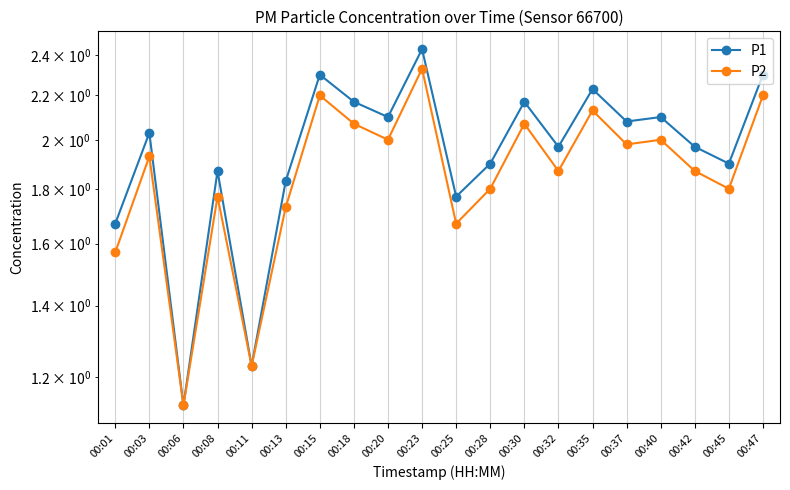

Is it true that P2 equals 0.4 at 00:37?

False